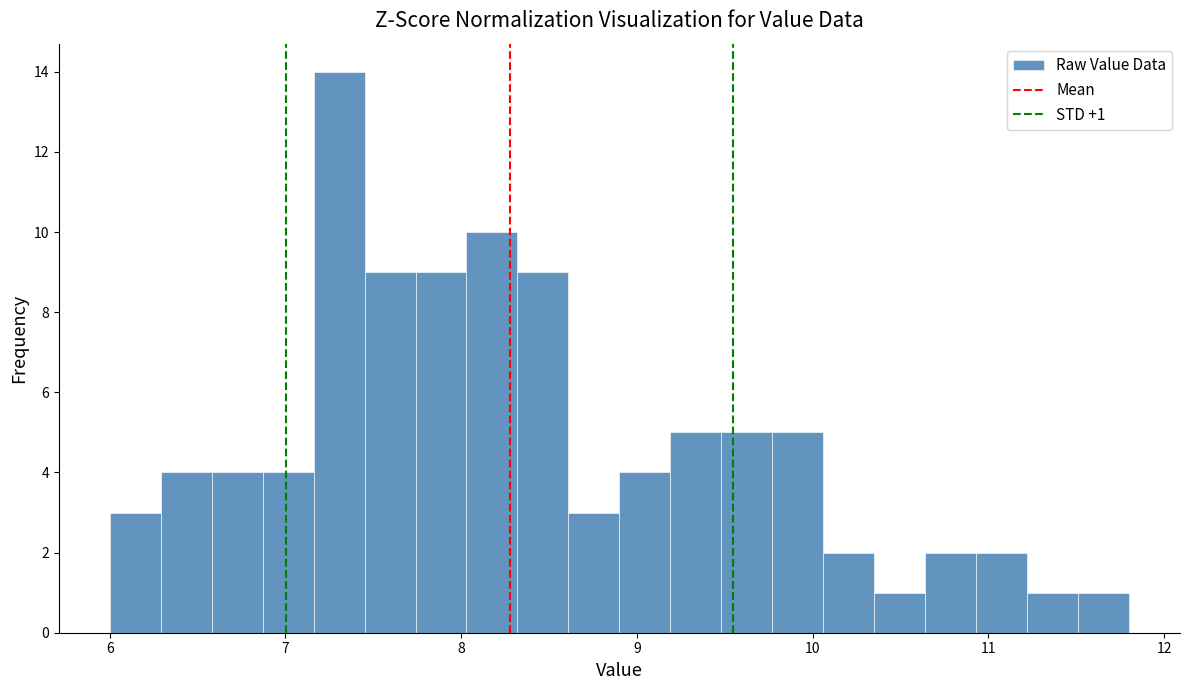

Around what value on the x-axis is the tallest bar? Give the approximate position of its centre, as read against the axis.

7.3